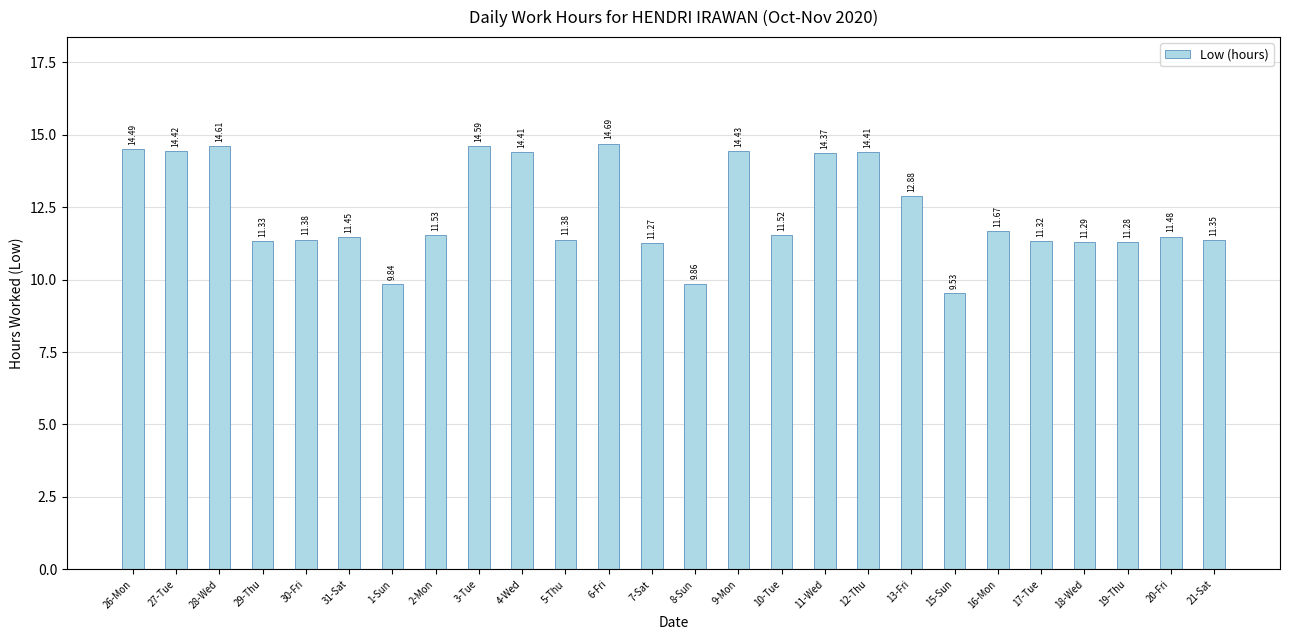

What is the minimum value shown in the chart?

9.5